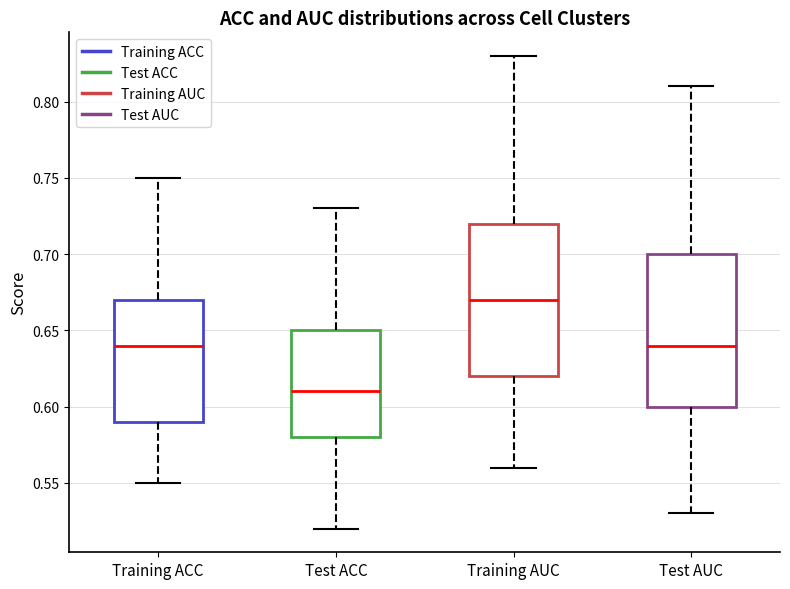

Where is the lower edge of the box for Test AUC on the y-axis? The values are not printed on the chart, so give them approximately, as read against the axis.

0.60